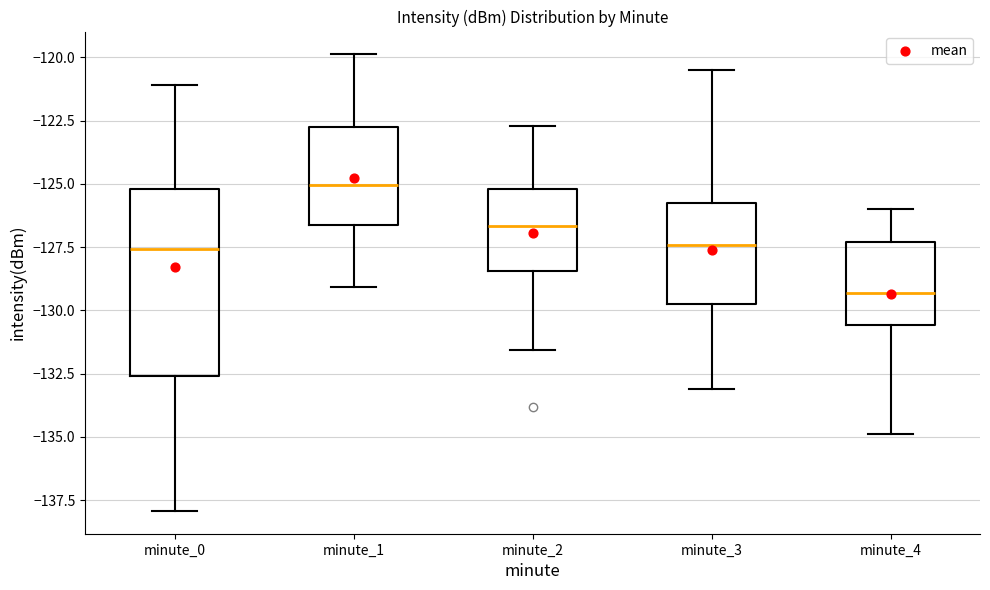

Which box has the highest median line?

minute_1